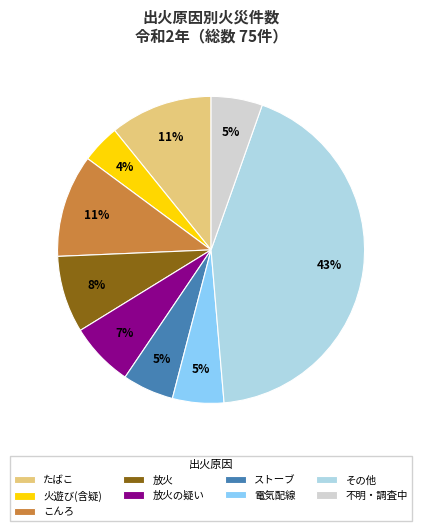

Which category has the biggest portion of the pie?

その他